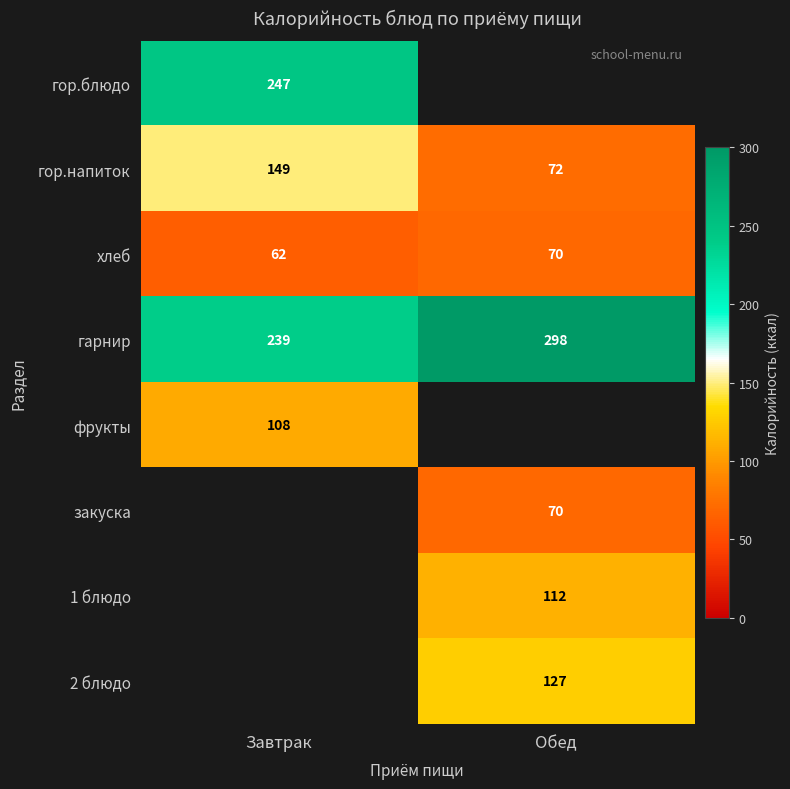

Is it true that гор.блюдо equals 247.0 at Завтрак?

True